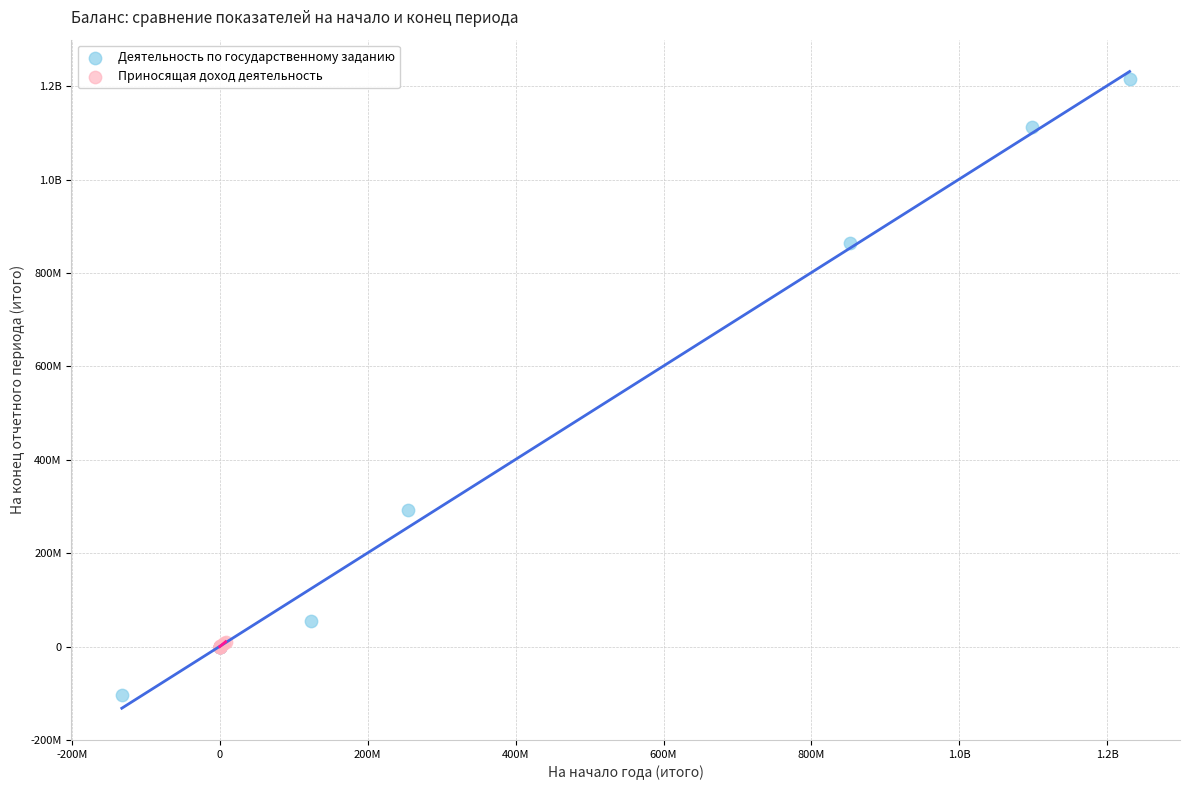

What are all the series names shown in the legend?

Деятельность по государственному заданию, Приносящая доход деятельность